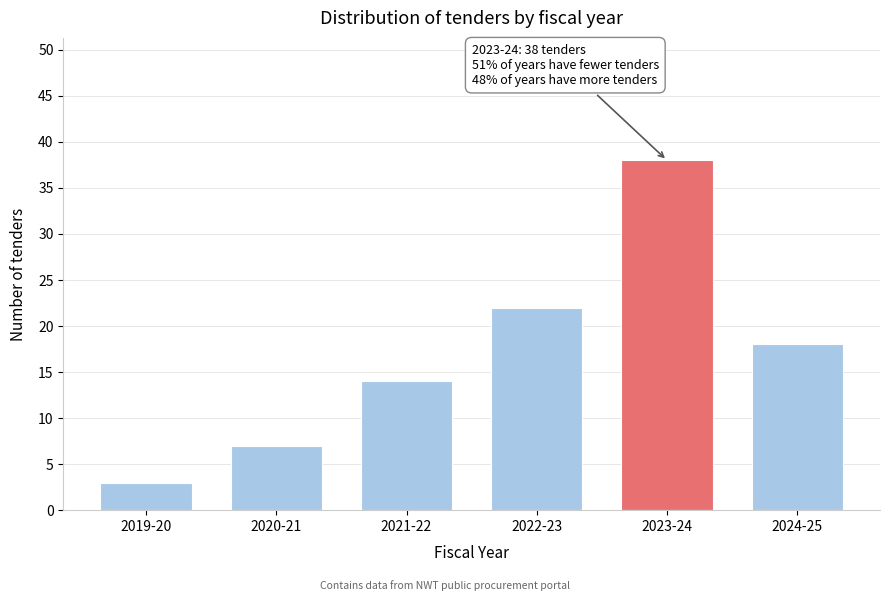

Reading left to right, extract all data points from this chart.

3	7	14	22	38	18